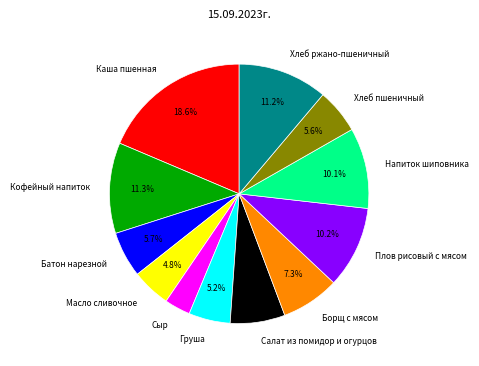

Count the number of slices in the pie.

12